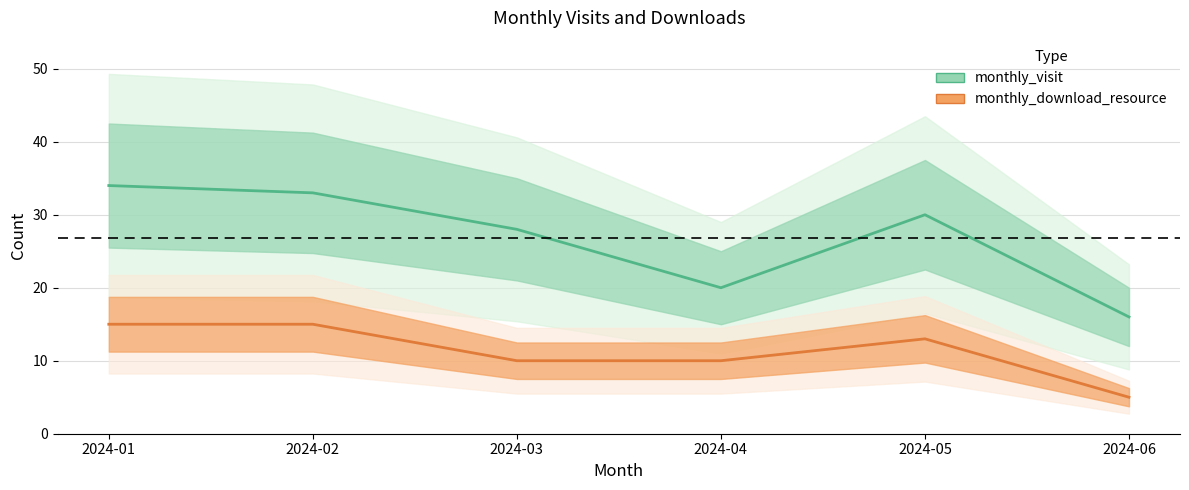

What are all the series names shown in the legend?

monthly_visit, monthly_download_resource